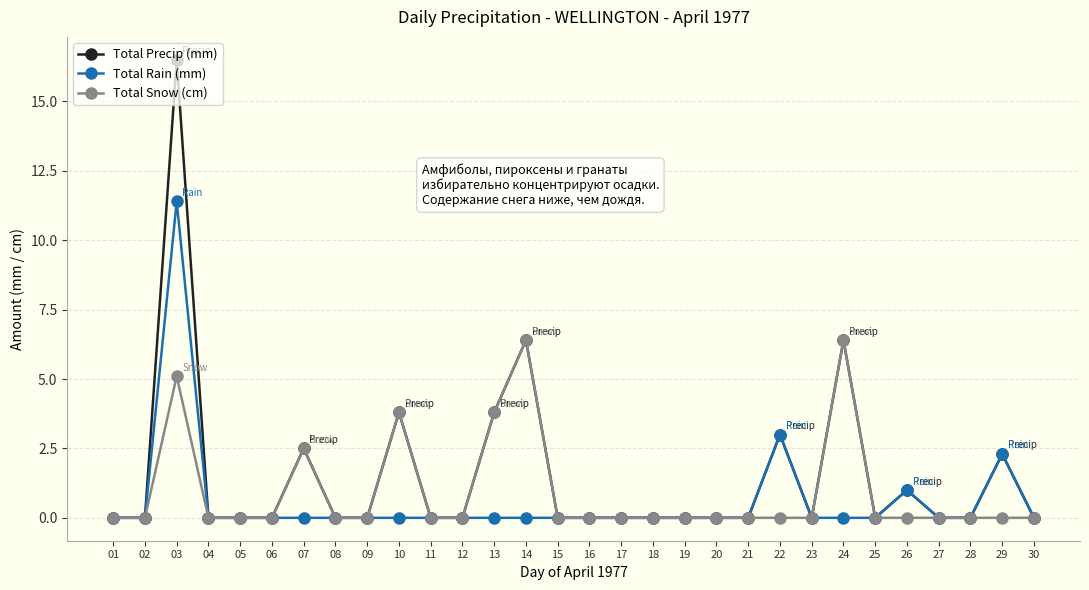

Which series has the largest range (max minus min)?

Total Precip (mm)